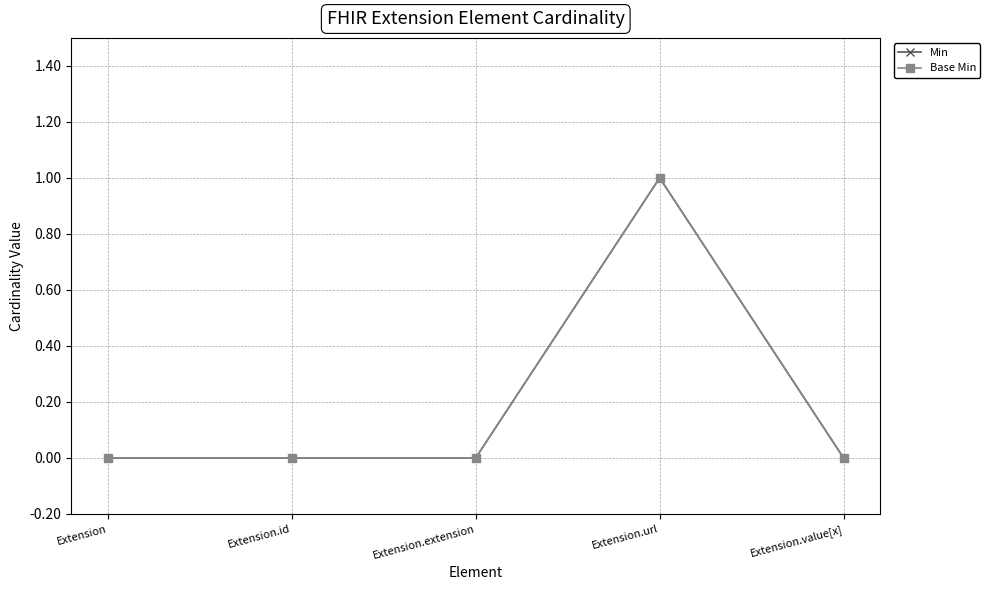

Does the chart have visible grid lines?

Yes